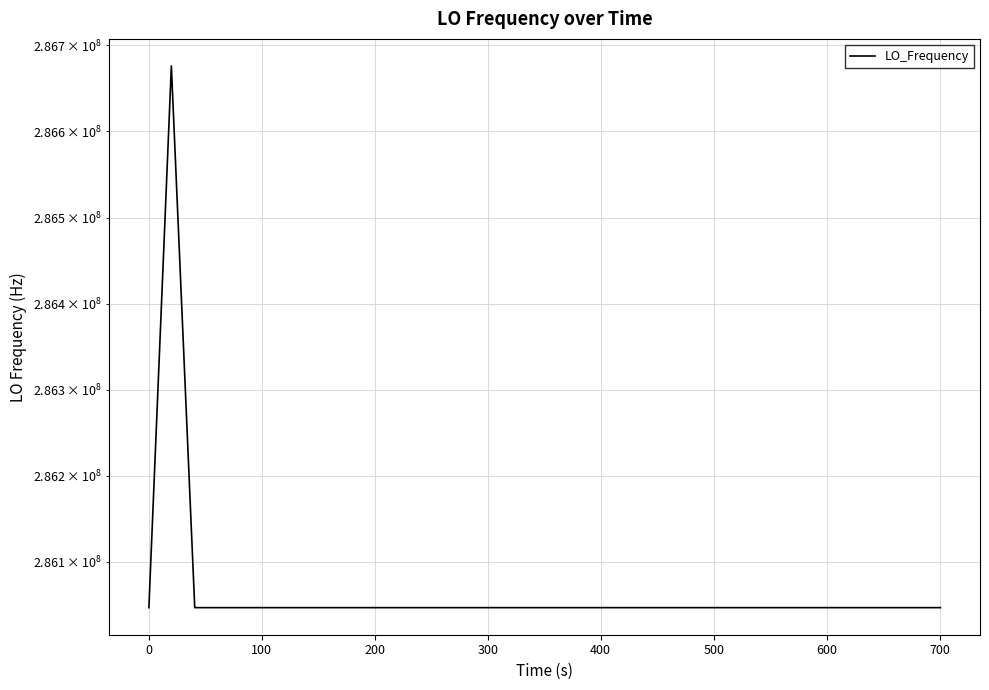

True or false: the data shows 97643087.9 at 10.

False